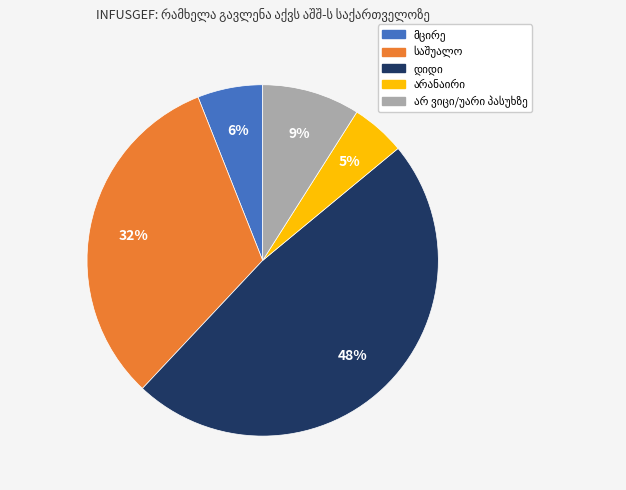

Does any single category account for the majority?

No